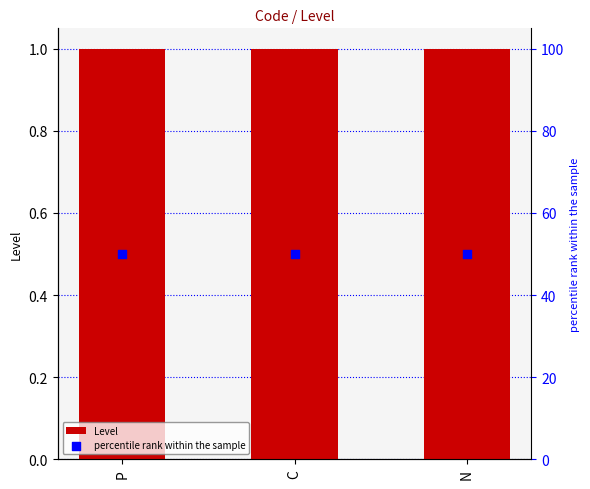

Which series has the largest Y range (max minus min)?

Level